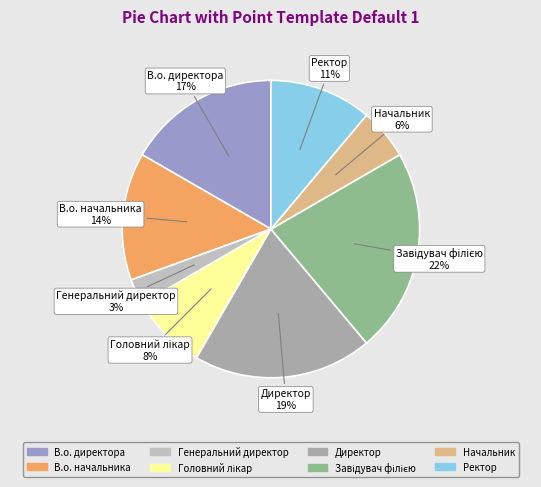

Which slice is the smallest?

Генеральний директор